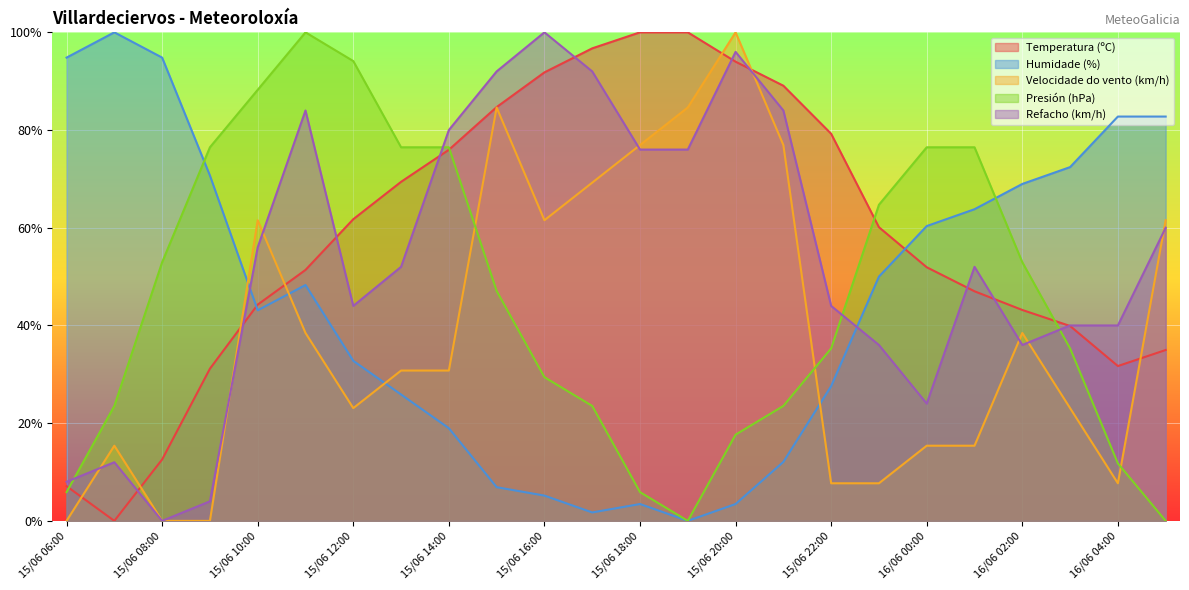

How many intersections are there between Temperatura (ºC) and Humidade (%)?

2